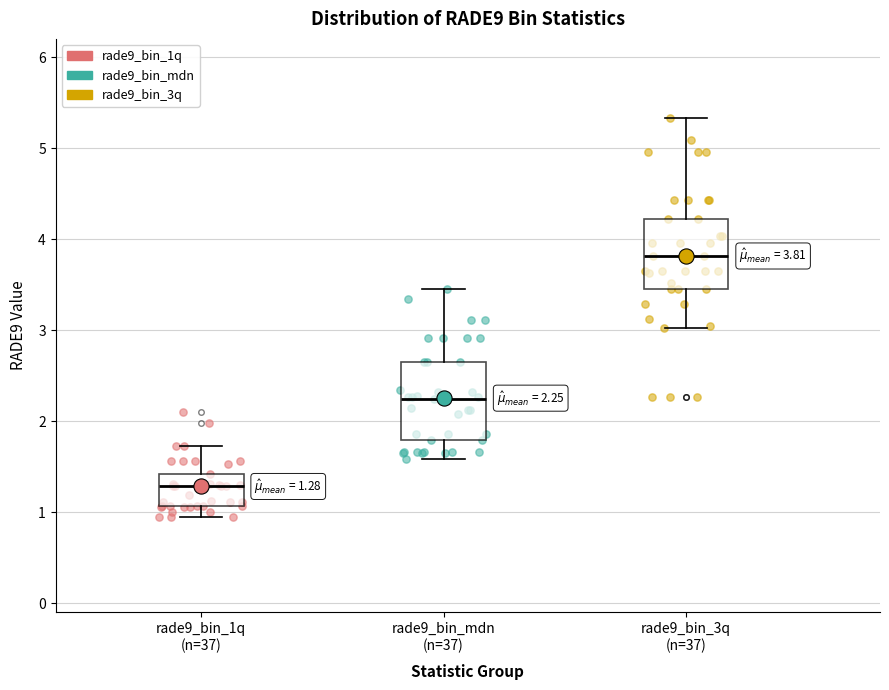

Which box has the lowest median line?

rade9_bin_1q (n=37)